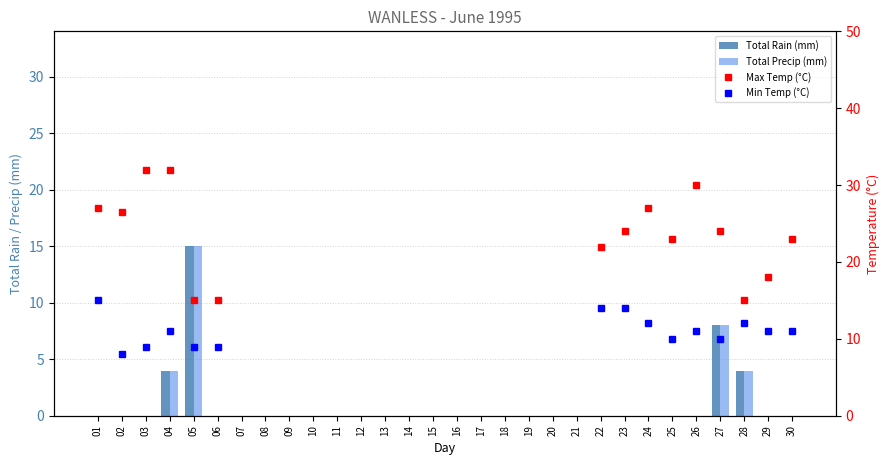

List the series in order of their peak value, lowest first.

Total Rain (mm), Total Precip (mm), Min Temp (°C), Max Temp (°C)